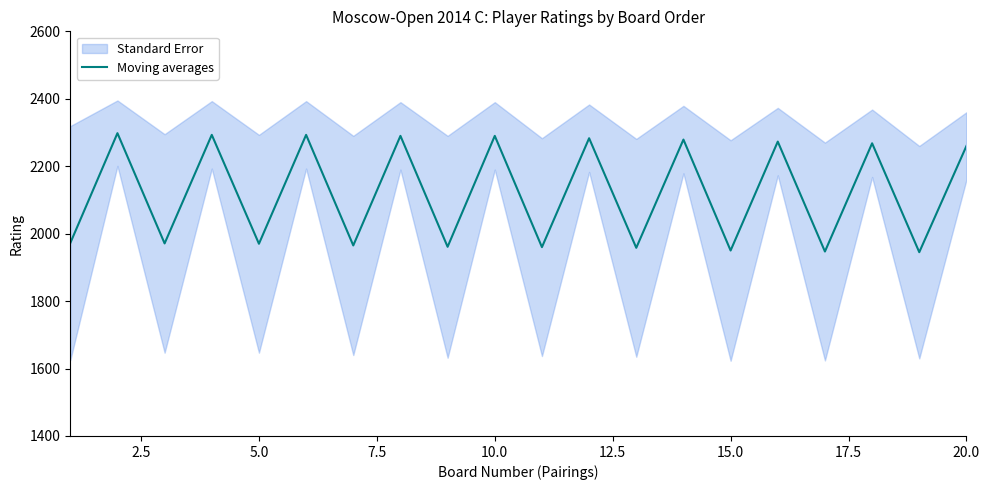

Count the number of values greater than 2260.

9